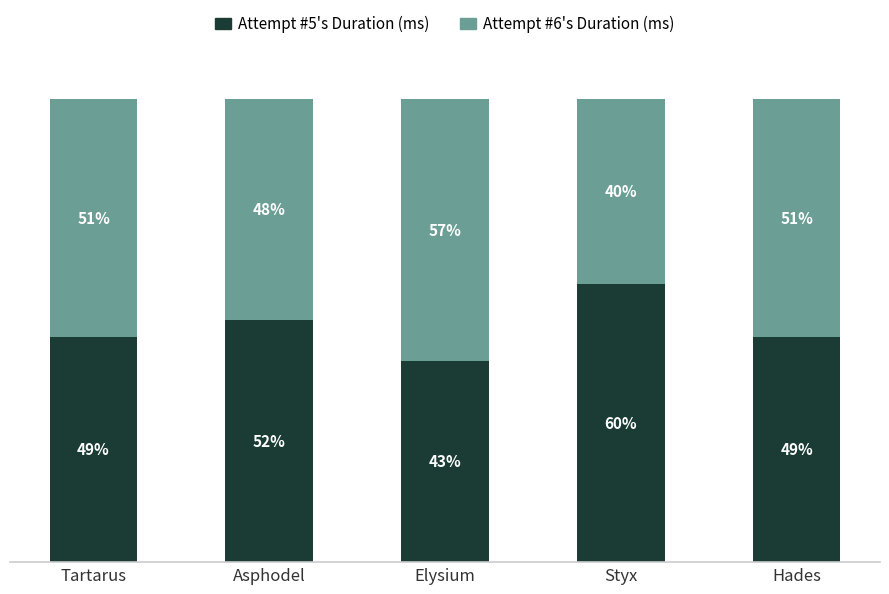

Which series has the largest range (max minus min)?

Attempt #5's Duration (ms)